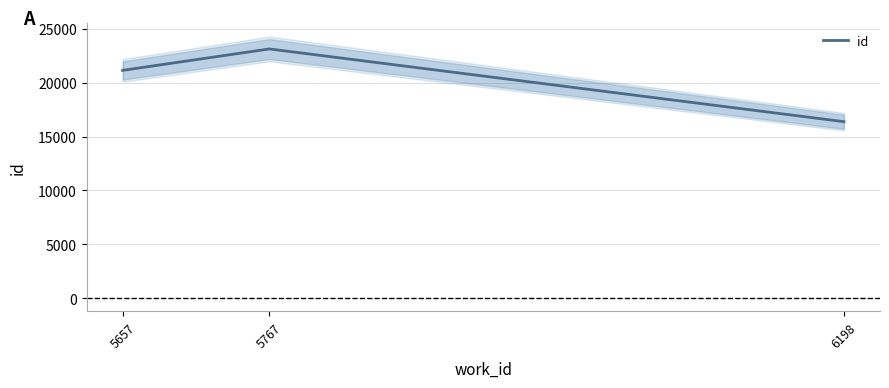

What is the value of the 1st point from the left?

21152